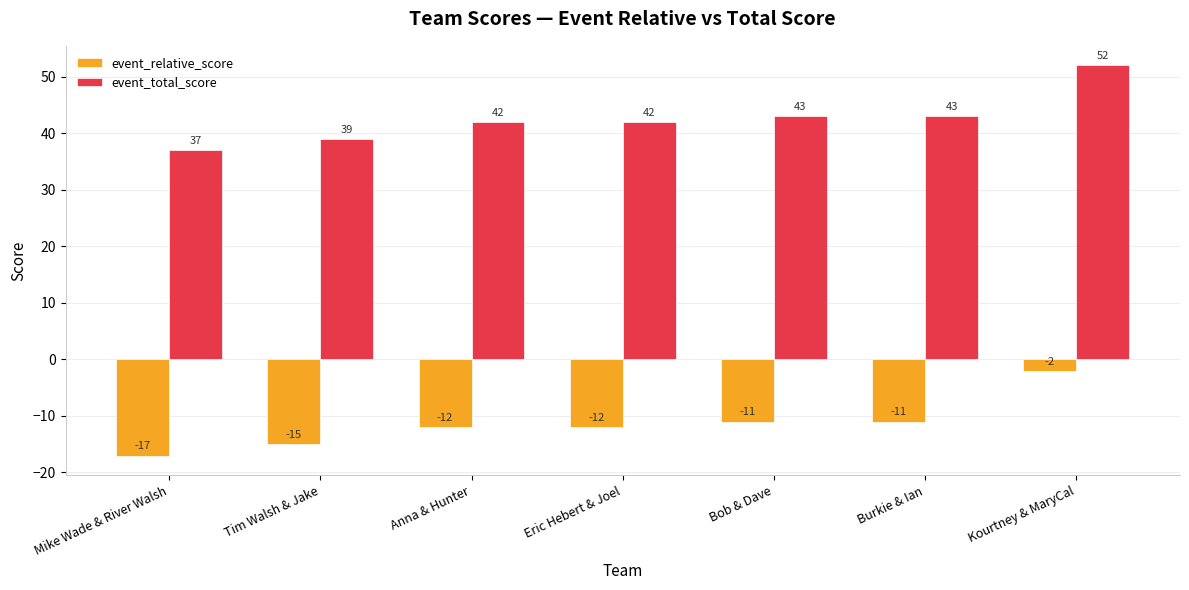

Does the chart contain stacked bars?

No